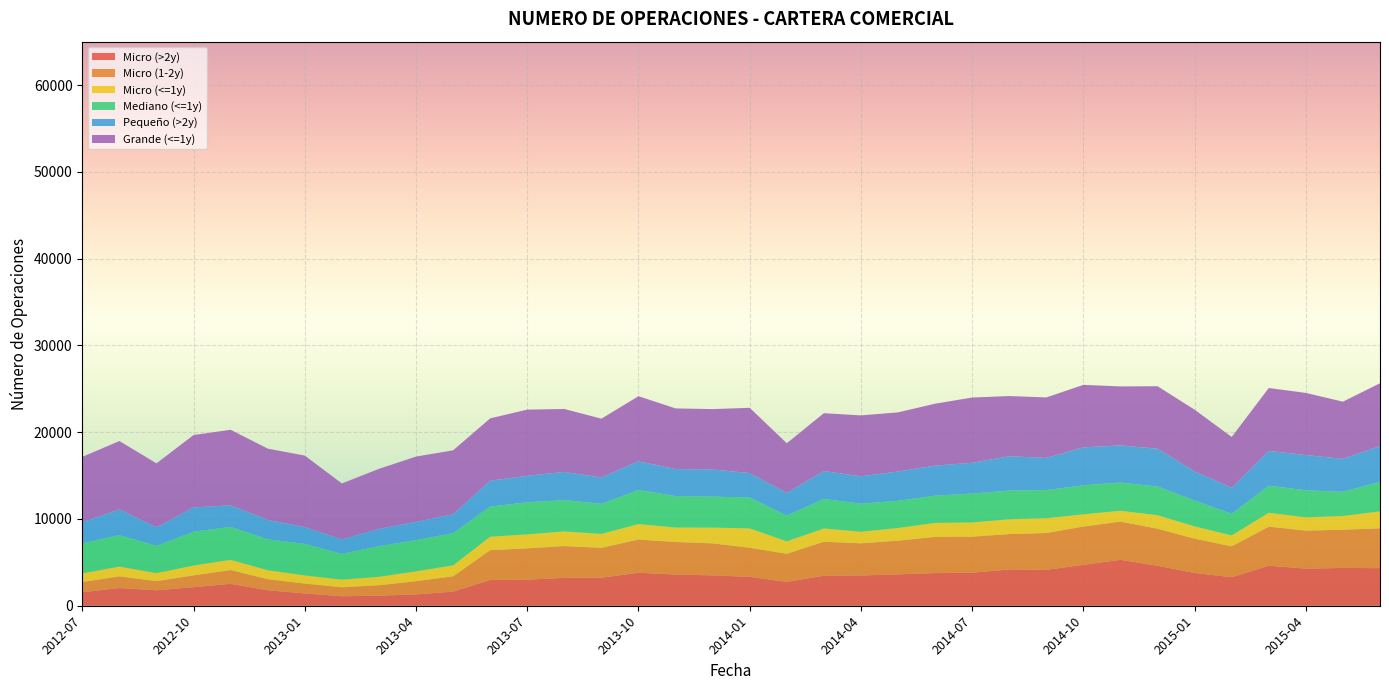

Reading left to right, what are all the values shown in this chart?

Micro (>2y): 1557	2034	1786	2137	2525	1788	1416	1094	1159	1301	1625	2976	3005	3219	3226	3803	3593	3496	3331	2743	3464	3487	3619	3762	3809	4180	4133	4716	5292	4608	3778	3283	4614	4273	4358	4329
Micro (1-2y): 1177	1352	1047	1361	1589	1270	1140	1035	1209	1526	1764	3424	3607	3657	3448	3831	3752	3692	3352	3248	3912	3706	3881	4172	4153	4077	4249	4409	4412	4269	3944	3565	4498	4389	4398	4594
Micro (<=1y): 996	1123	928	1138	1176	1030	934	875	966	1138	1265	1554	1611	1691	1599	1775	1669	1814	2229	1432	1527	1337	1456	1609	1634	1712	1699	1409	1241	1550	1426	1257	1601	1522	1585	1950
Mediano (<=1y): 3465	3627	3139	3896	3799	3563	3638	2975	3526	3593	3711	3471	3698	3611	3472	3925	3626	3567	3572	2963	3409	3227	3137	3141	3334	3298	3250	3340	3249	3312	2983	2490	3113	3122	2789	3398
Pequeño (>2y): 2430	2961	2138	2794	2478	2246	1933	1658	1994	2108	2170	2989	3052	3243	3030	3310	3112	3136	2800	2612	3206	3162	3374	3461	3545	3958	3705	4375	4279	4350	3347	2997	4014	4062	3800	4138
Grande (<=1y): 7534	7883	7369	8344	8710	8209	8240	6454	6918	7522	7372	7178	7626	7253	6778	7502	6987	6955	7524	5726	6669	7014	6816	7137	7518	6937	6967	7203	6802	7205	7113	5855	7250	7156	6585	7229